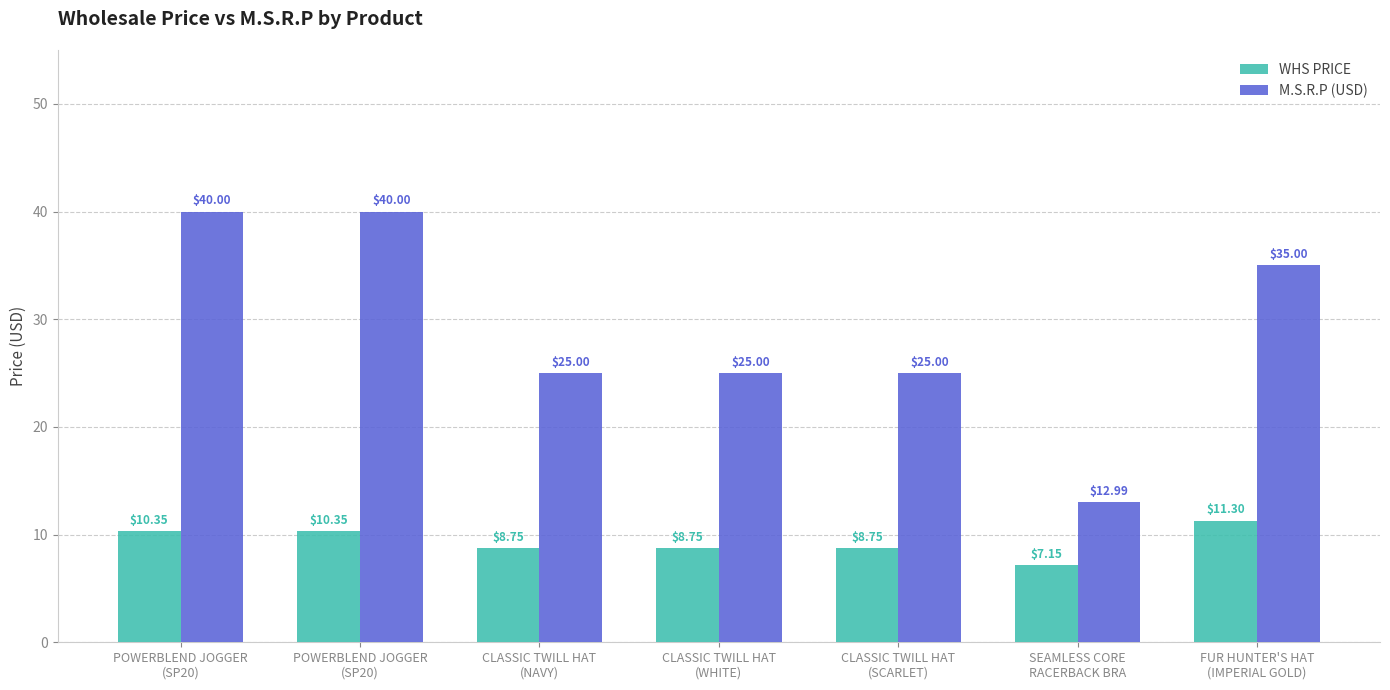

Reading right to left, list all the values displayed in this chart.

WHS PRICE: 11.3	7.2	8.8	8.8	8.8	10.3	10.3
M.S.R.P (USD): 35.0	13.0	25.0	25.0	25.0	40.0	40.0